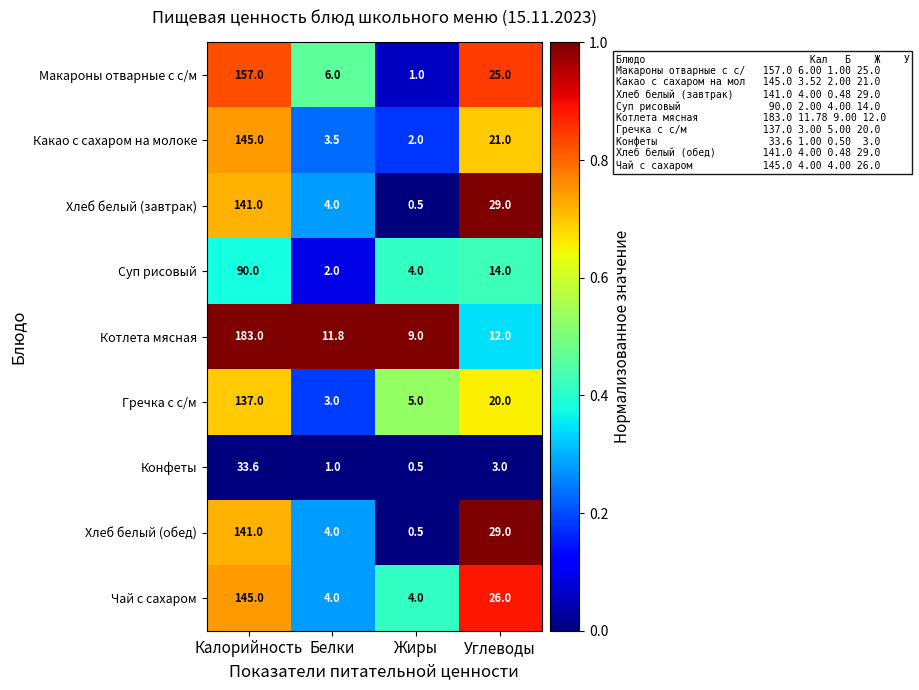

At which category does the chart reach its peak across all series?

Калорийность